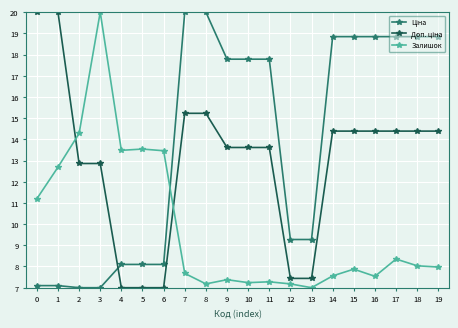

What is the difference between the highest and lowest values at 14?

11.3